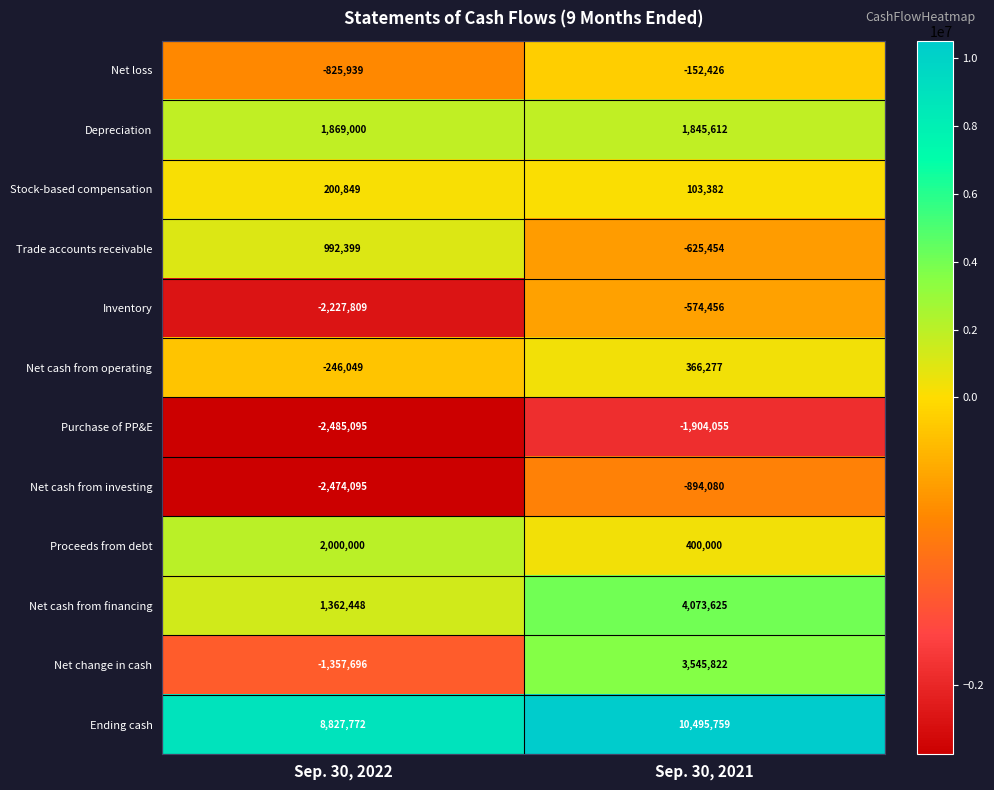

What is the sum of the Net cash from investing values at Sep. 30, 2021 and Sep. 30, 2022?

-3368175